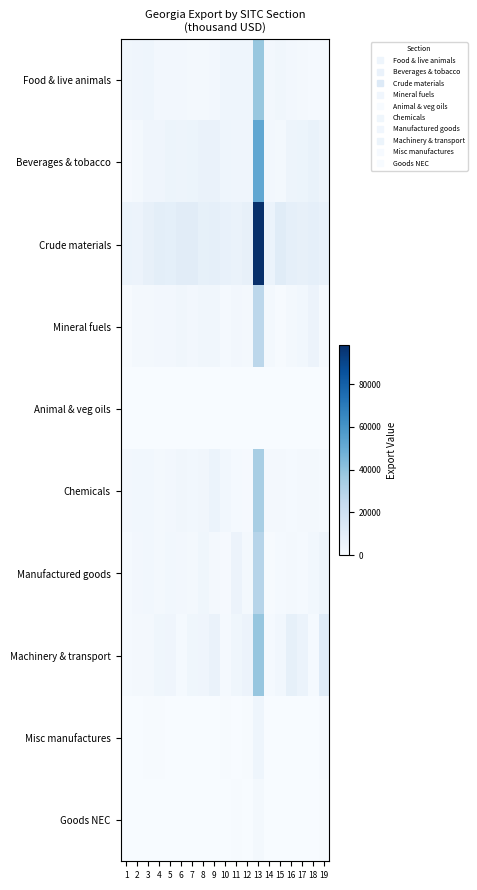

What is the difference between the highest and lowest values at 5?

8971.8